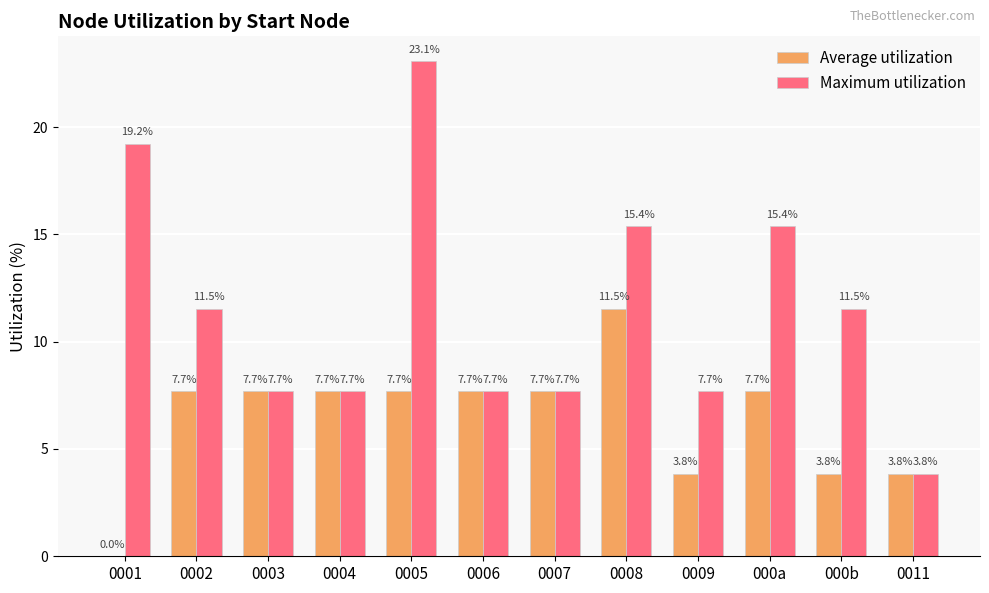

True or false: Maximum utilization has a value of 2.1 at 0009.

False